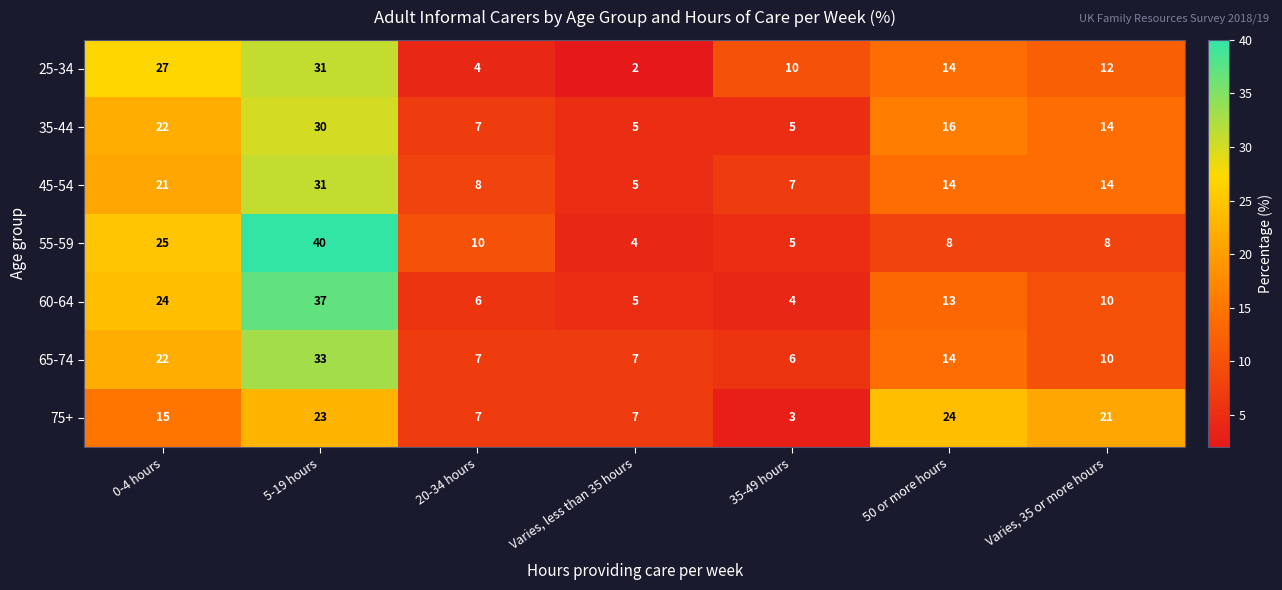

Which series changed the most between 20-34 hours and 35-49 hours?

25-34